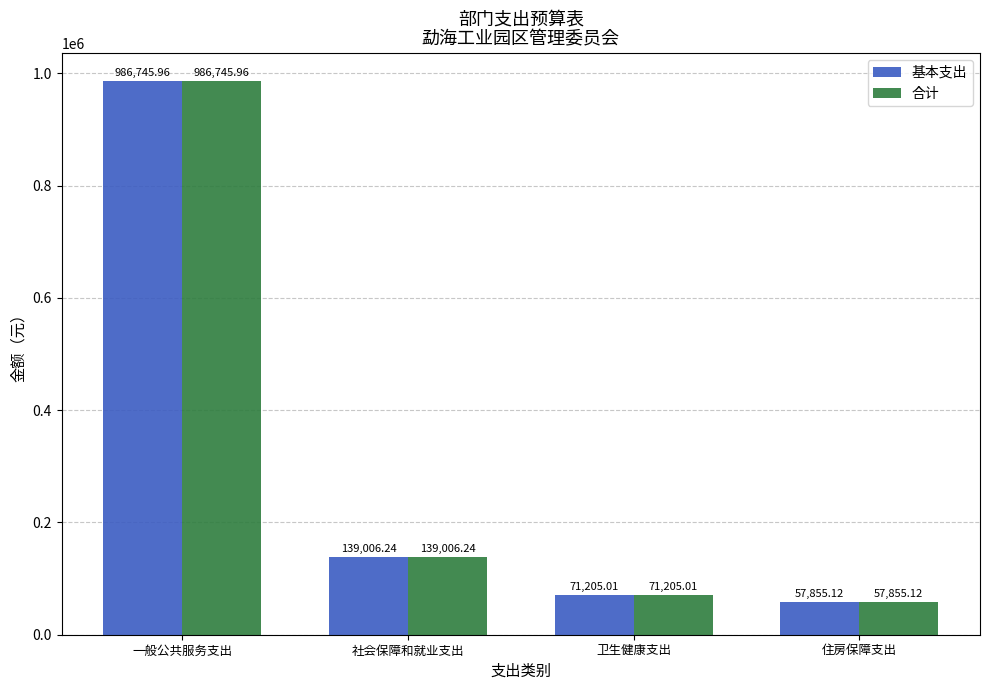

What is the sum of the 合计 values at 一般公共服务支出 and 卫生健康支出?

1057951.0